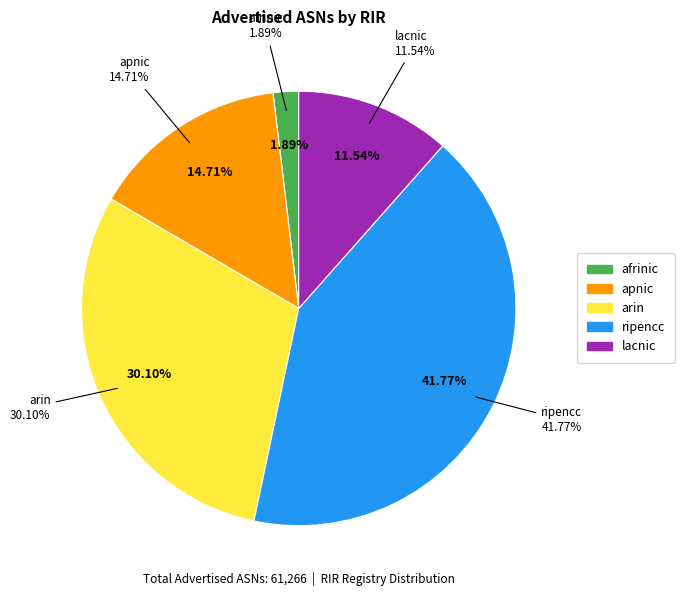

What percentage is the ripencc slice, to the nearest percent?

42%